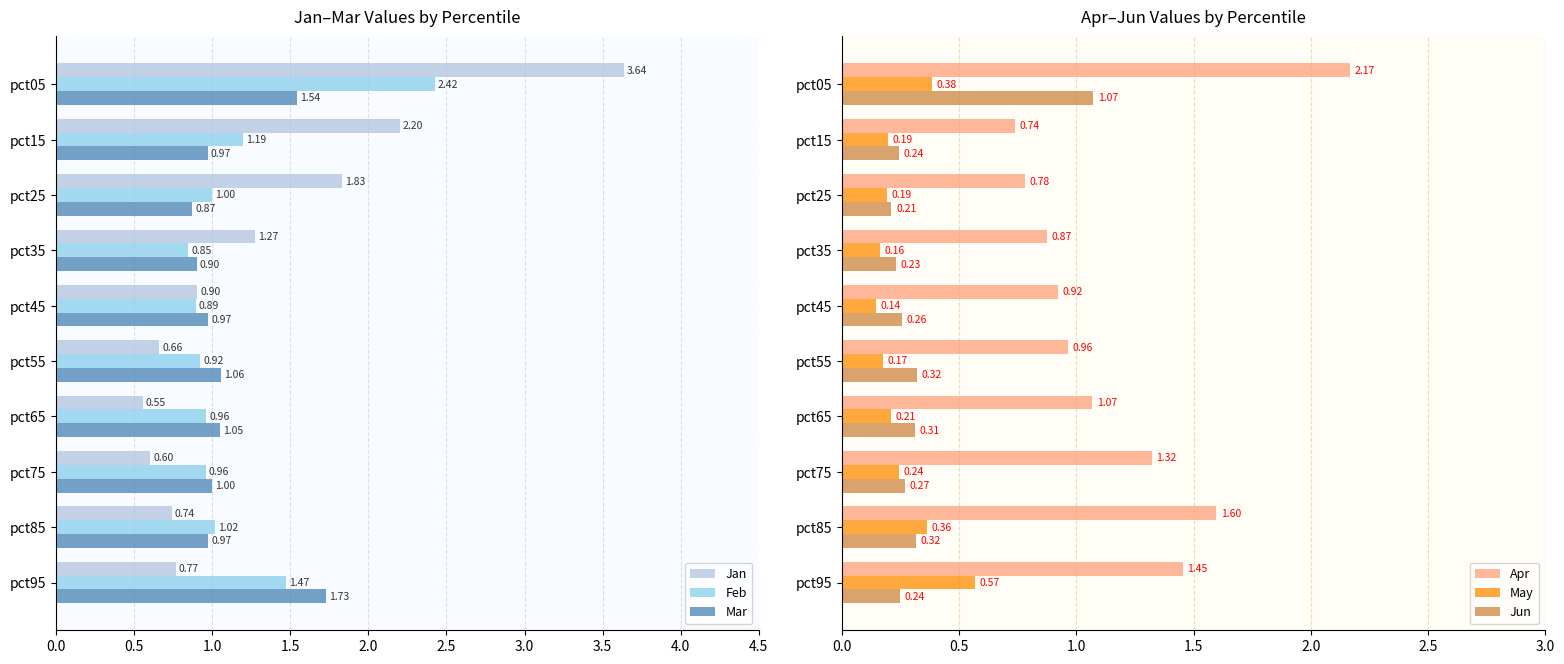

Which category has the lowest value in the Mar series?

pct25